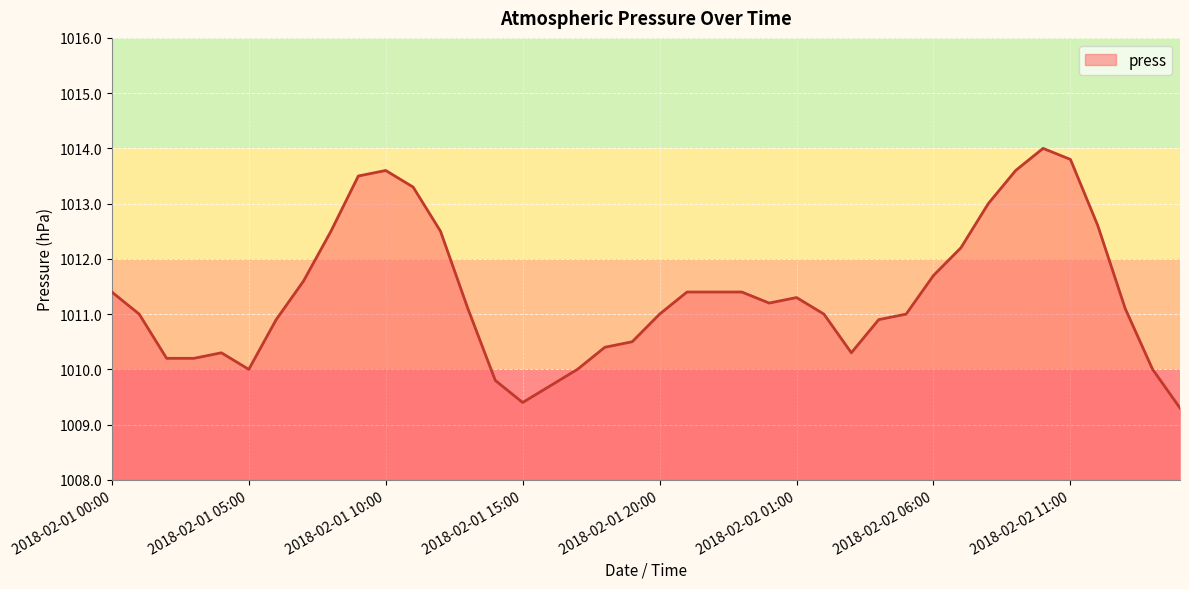

What is the difference between the maximum and minimum values?

4.7